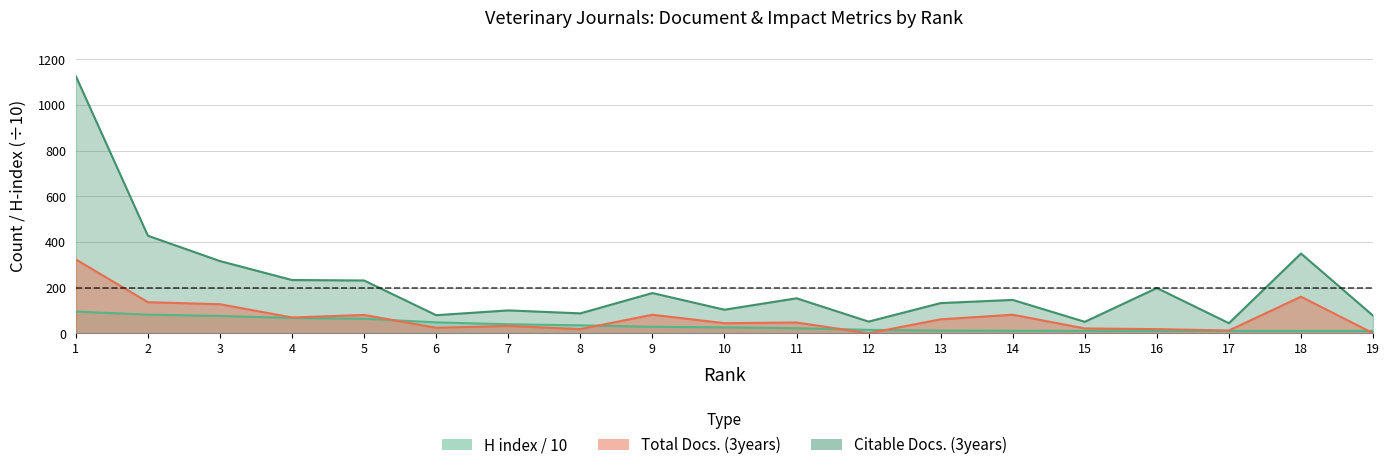

How many data points in H index are above 25?

10